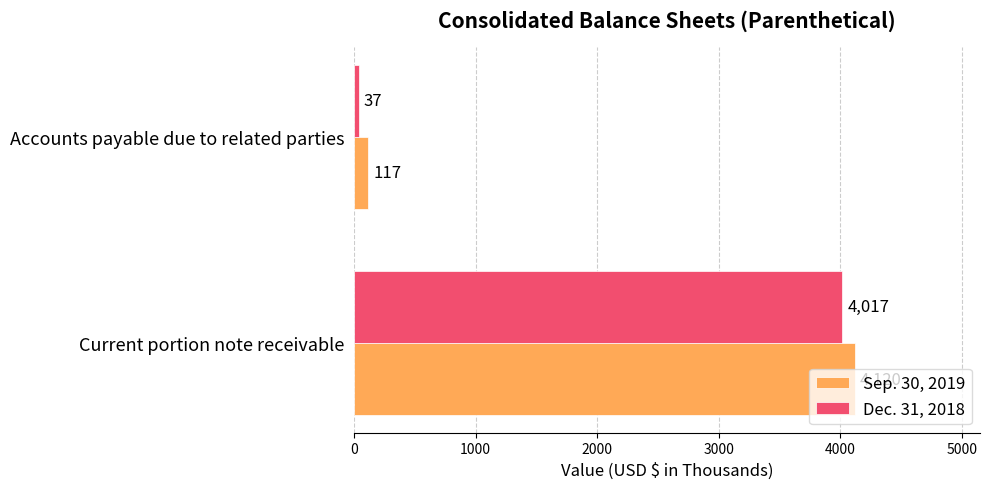

How many Sep. 30, 2019 values are between 117 and 4120?

2